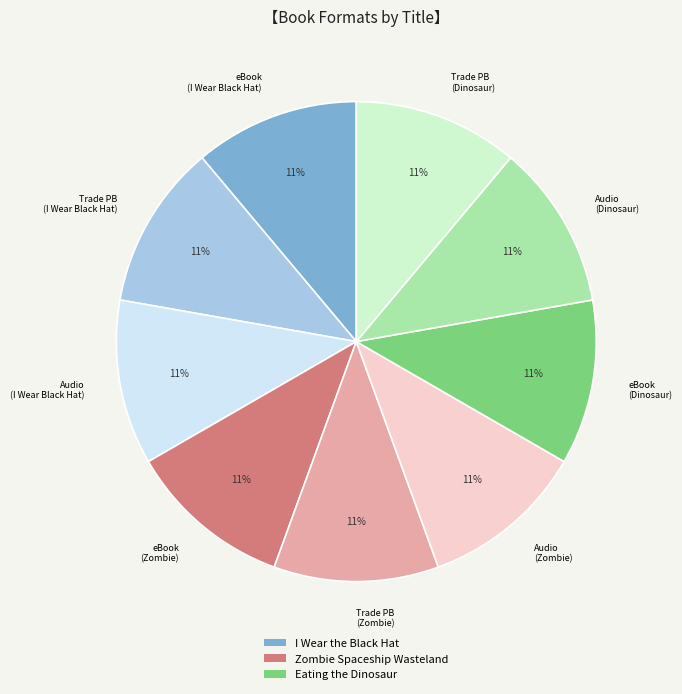

How many segments does this pie chart have?

9